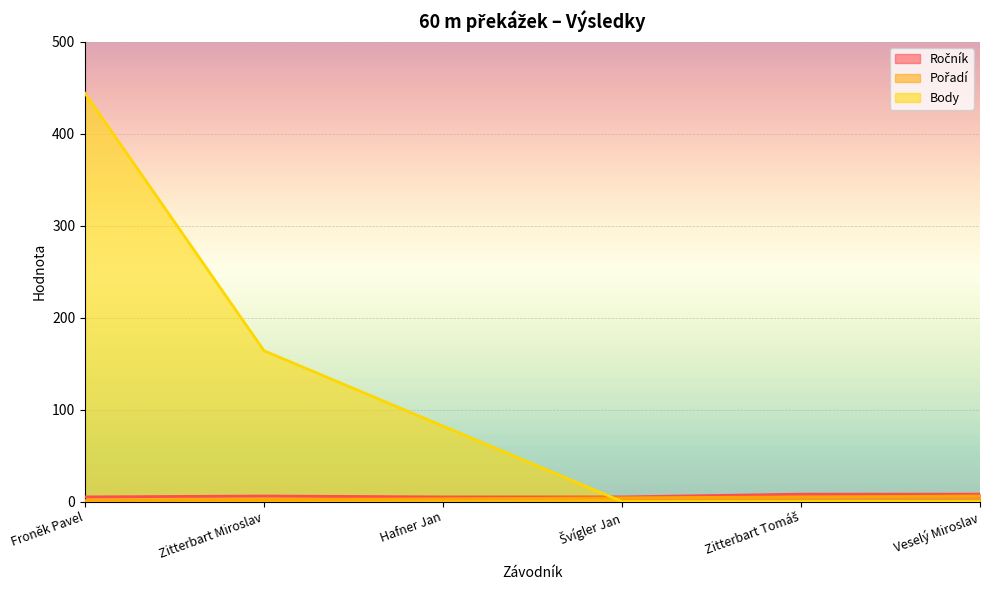

Between which two adjacent categories do Body and Ročník first intersect?

Hafner Jan and Švígler Jan